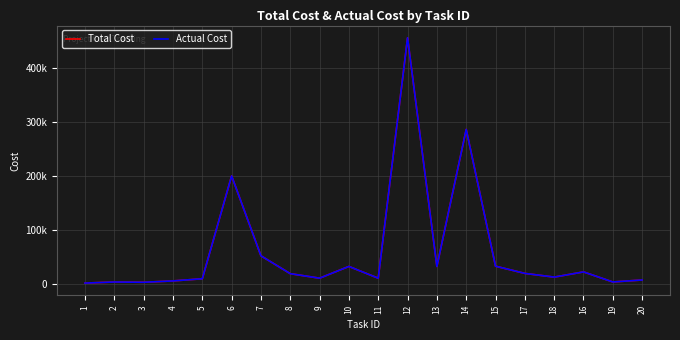

Which category has the highest value in the Total Cost series?

12